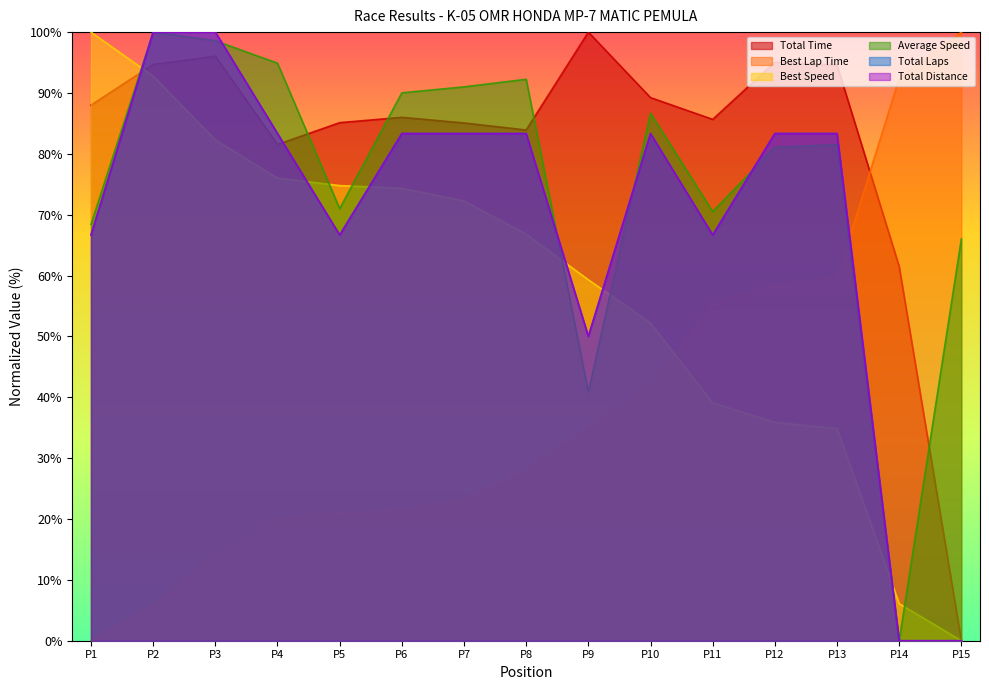

List the series in order of their peak value, lowest first.

Total Time, Best Lap Time, Best Speed, Average Speed, Total Laps, Total Distance